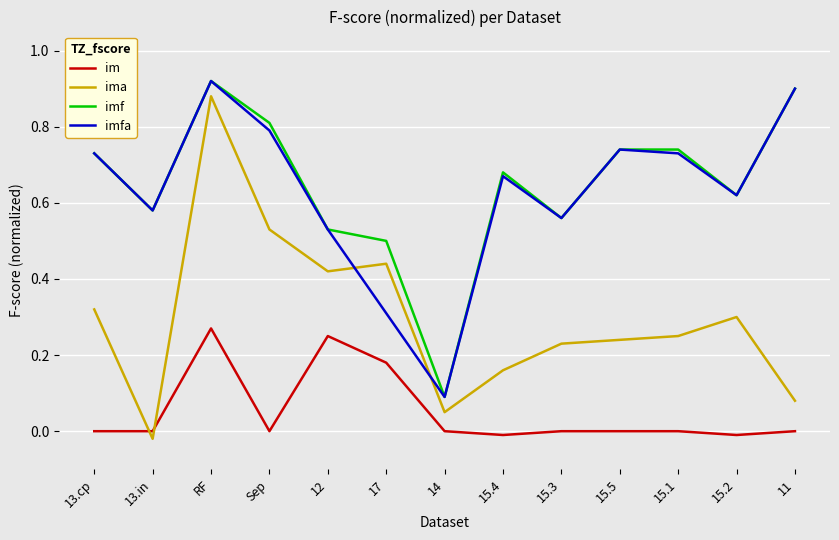

Does the chart have visible grid lines?

Yes